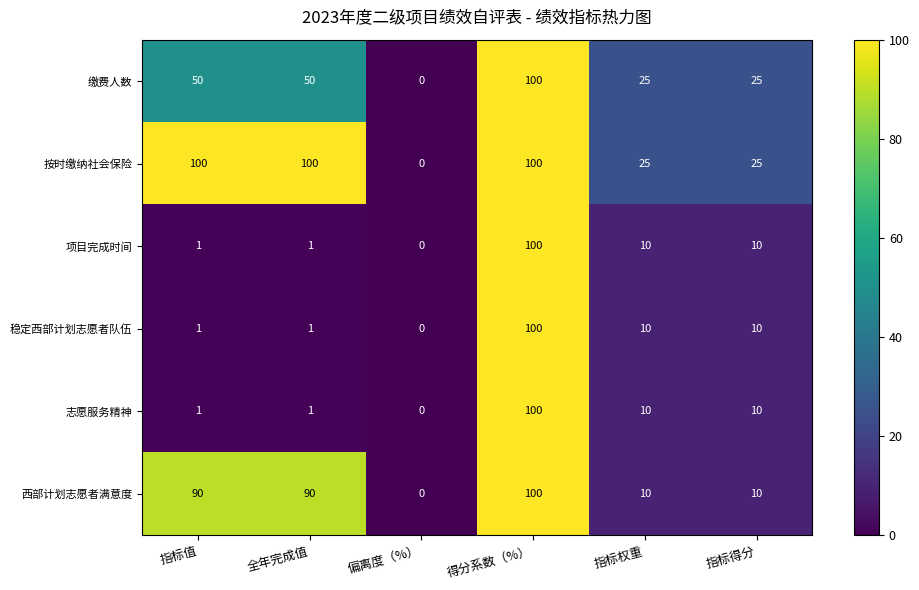

The value of 按时缴纳社会保险 at 全年完成值 is 100. True or false?

True